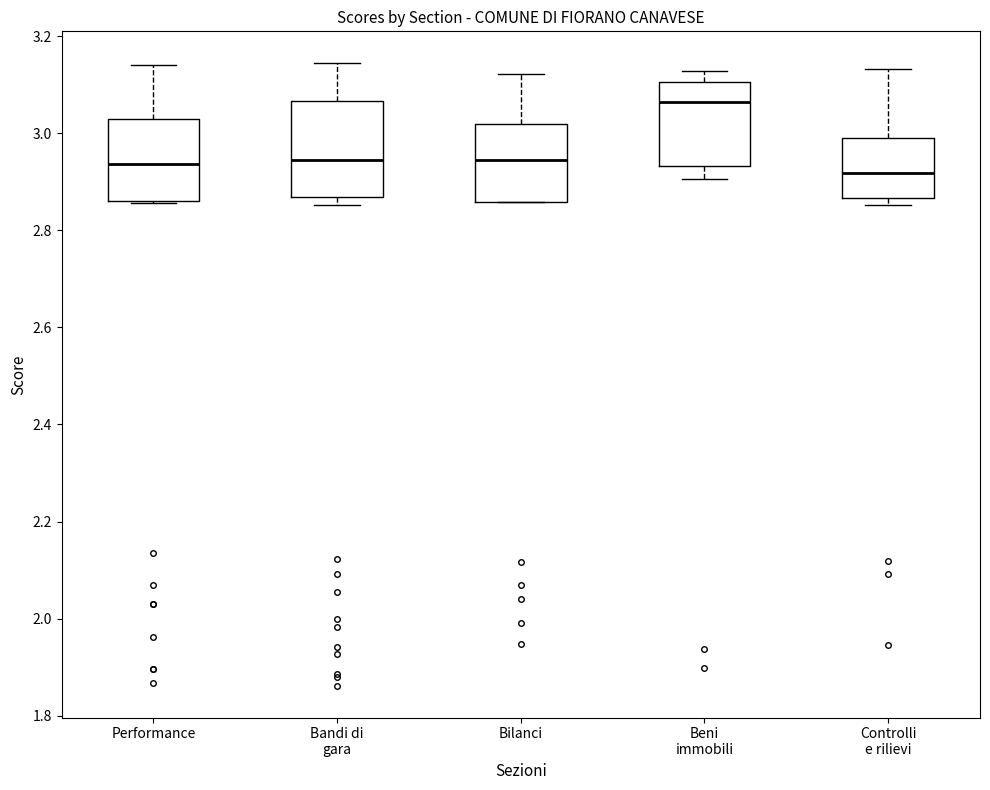

Reading left to right, transcribe this box plot: for each box, give where its median line is, the range the box spans, and where its two whiskers end, as read against the y-axis. The values are not printed on the chart, so give them approximately, as read against the axis.

Performance: median 2.94, box 2.86 to 3.02, whiskers 2.86 to 3.14
Bandi di gara: median 2.94, box 2.86 to 3.06, whiskers 2.86 (just below the box's lower edge) to 3.14
Bilanci: median 2.94, box 2.86 to 3.02, whiskers 2.86 to 3.12
Beni immobili: median 3.06, box 2.94 to 3.10, whiskers 2.90 to 3.12
Controlli e rilievi: median 2.92, box 2.86 to 3.00, whiskers 2.86 (just below the box's lower edge) to 3.14